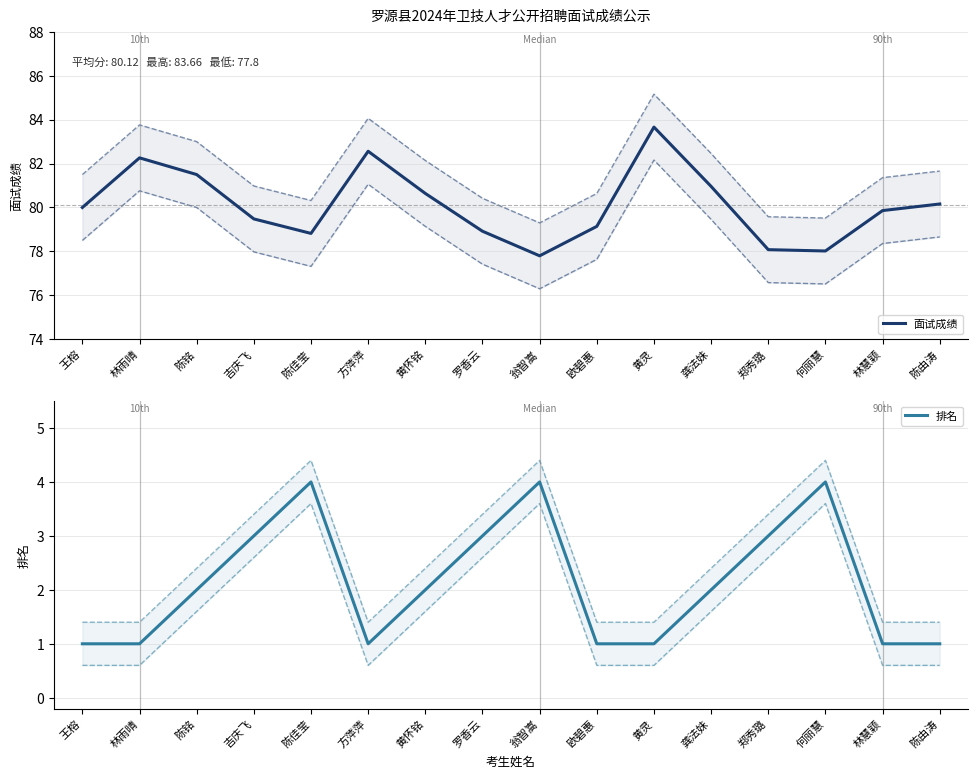

What is the label of the 10th point from the left?

欧碧惠